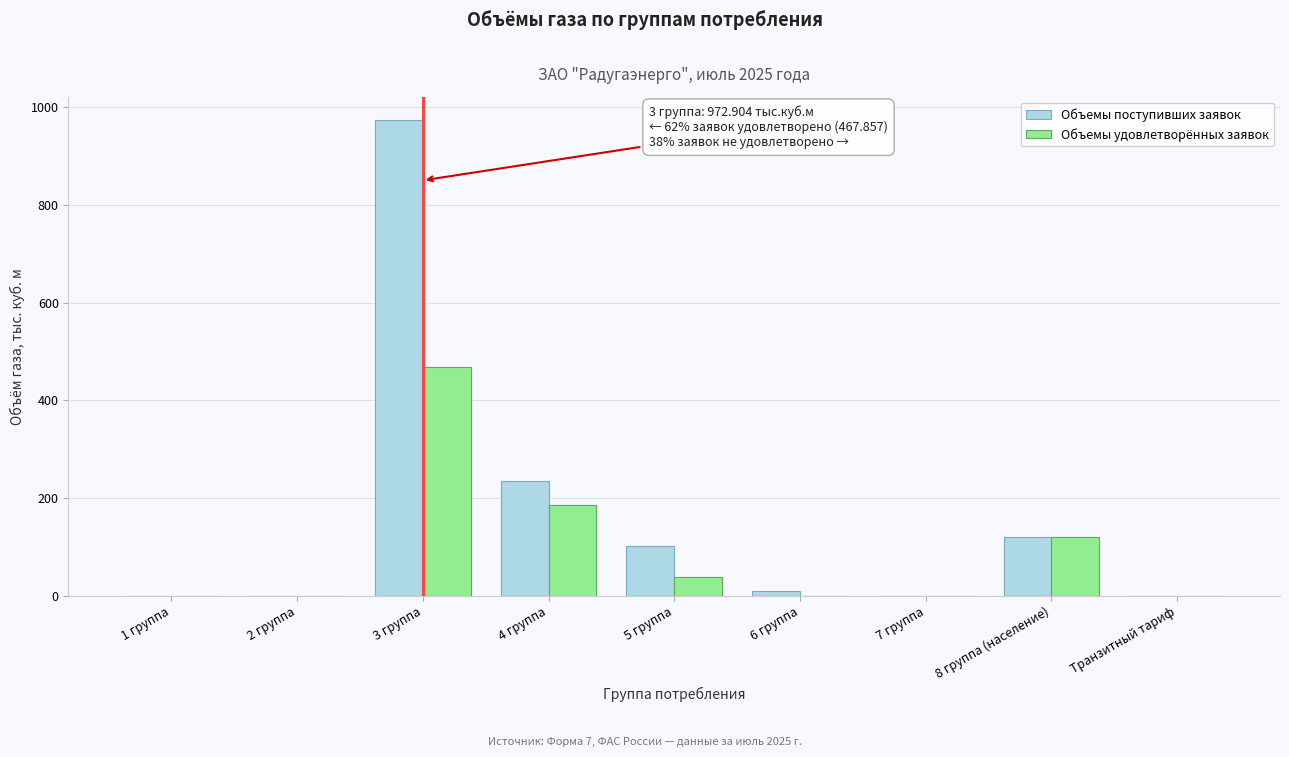

Between 3 группа and 5 группа, which series saw the biggest shift?

Объемы поступивших заявок